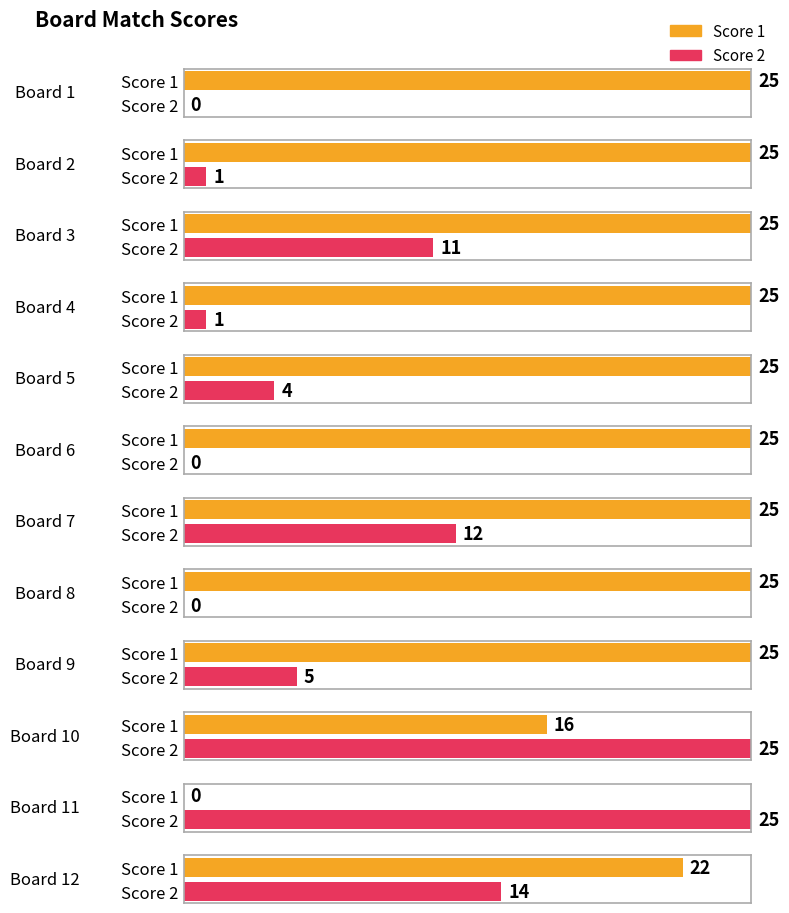

How many data points does each series have?

12